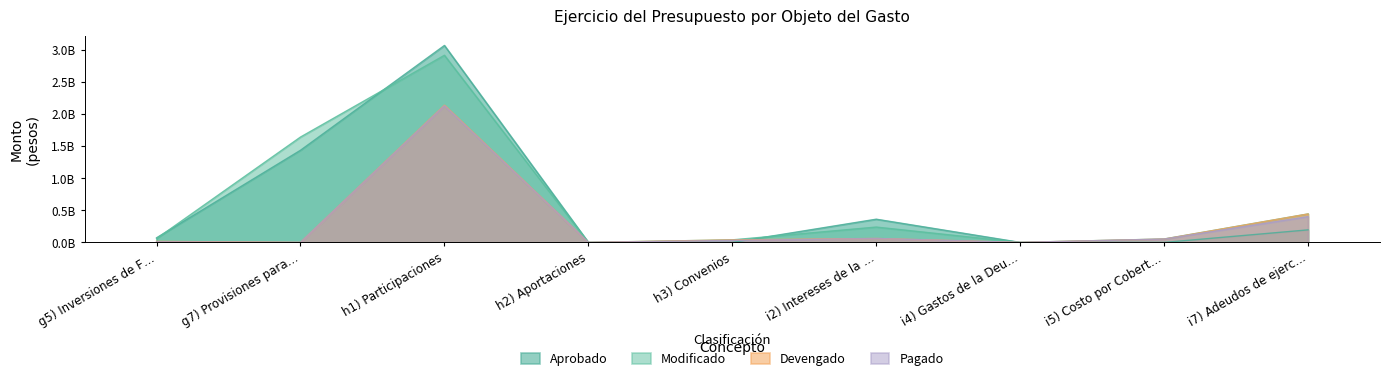

What is the difference between the highest and lowest values at h2) Aportaciones?

117058.1